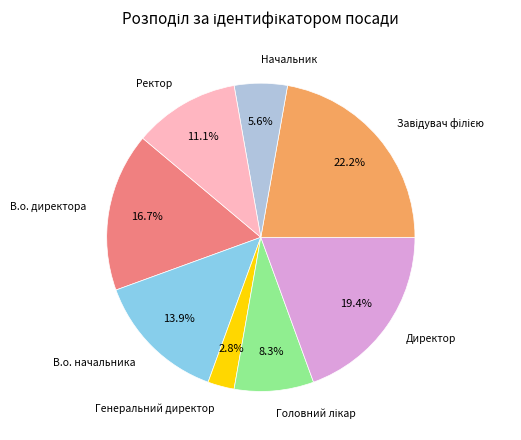

Is there a majority slice in this chart?

No